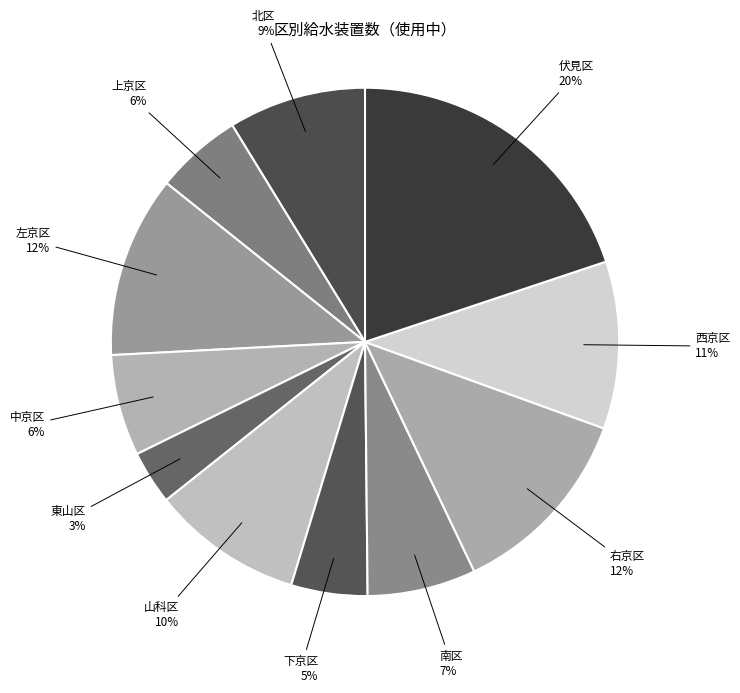

Combined, do 南区 and 左京区 account for over 50%?

No